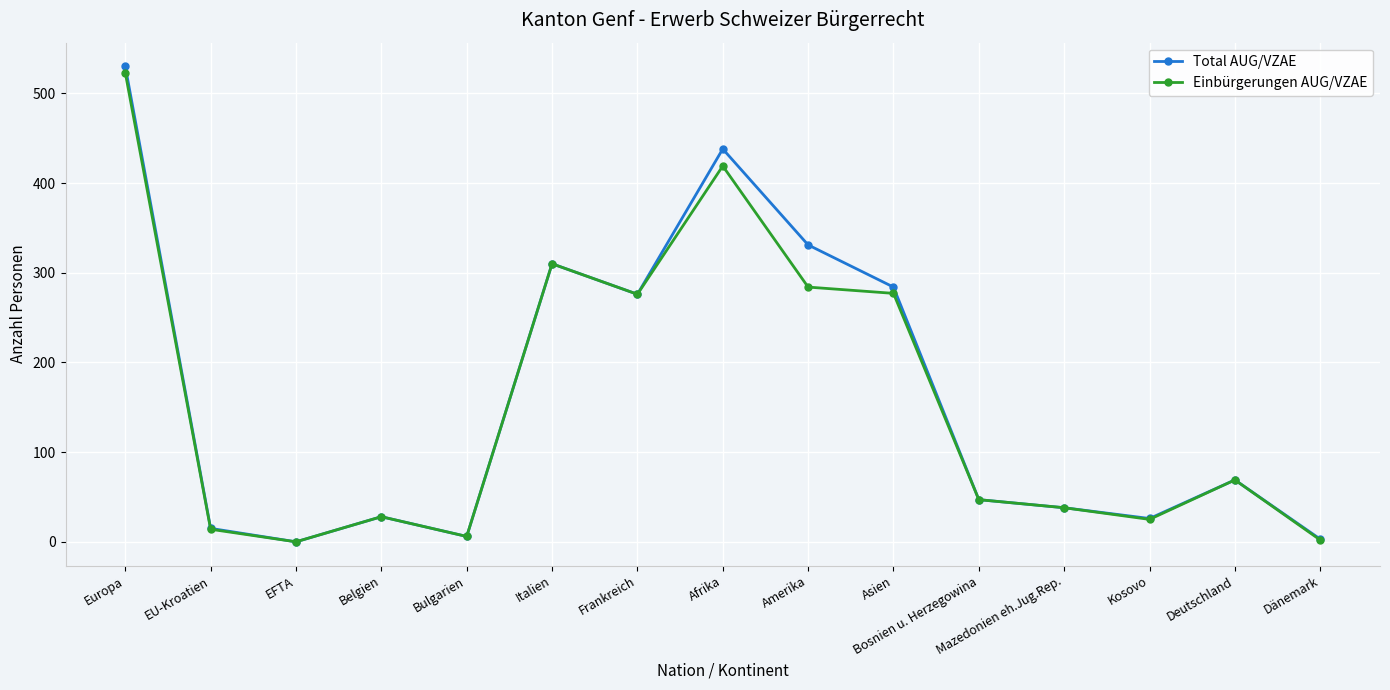

What is the label of the 11th point from the right?

Bulgarien